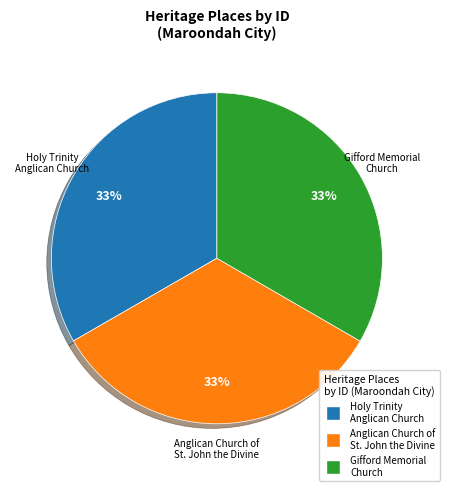

How many segments does this pie chart have?

3